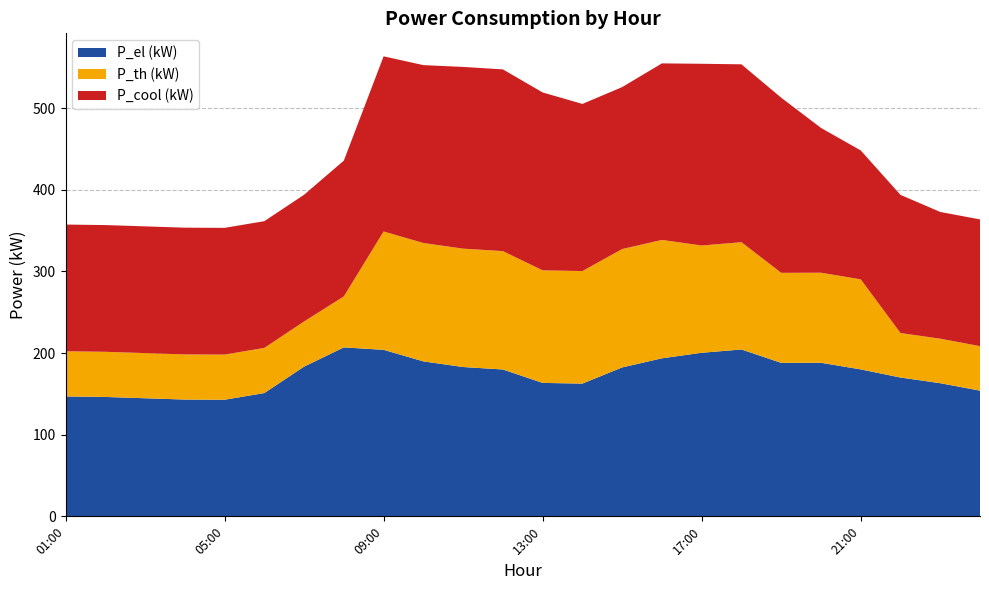

Reading left to right, transcribe all the data shown in this chart.

P_el (kW): 01:00=146.9	02:00=146.3	03:00=144.7	04:00=143.1	05:00=142.8	06:00=151.0	07:00=183.4	08:00=207.0	09:00=204.0	10:00=189.8	11:00=182.9	12:00=179.9	13:00=163.5	14:00=162.6	15:00=182.4	16:00=193.6	17:00=200.4	18:00=204.4	19:00=188.0	20:00=188.1	21:00=180.0	22:00=170.1	23:00=163.1	00:00=154.0
P_th (kW): 01:00=55.3	02:00=55.3	03:00=55.3	04:00=55.3	05:00=55.3	06:00=55.3	07:00=55.3	08:00=62.4	09:00=145.0	10:00=145.0	11:00=145.0	12:00=145.0	13:00=137.9	14:00=137.9	15:00=145.0	16:00=145.0	17:00=131.4	18:00=131.4	19:00=110.3	20:00=110.3	21:00=110.3	22:00=54.5	23:00=54.5	00:00=54.5
P_cool (kW): 01:00=155.2	02:00=155.2	03:00=155.2	04:00=155.2	05:00=155.2	06:00=155.2	07:00=155.2	08:00=166.4	09:00=214.5	10:00=217.9	11:00=222.6	12:00=222.6	13:00=217.9	14:00=204.7	15:00=198.4	16:00=216.3	17:00=222.6	18:00=217.9	19:00=214.5	20:00=177.4	21:00=157.9	22:00=169.3	23:00=155.2	00:00=155.2